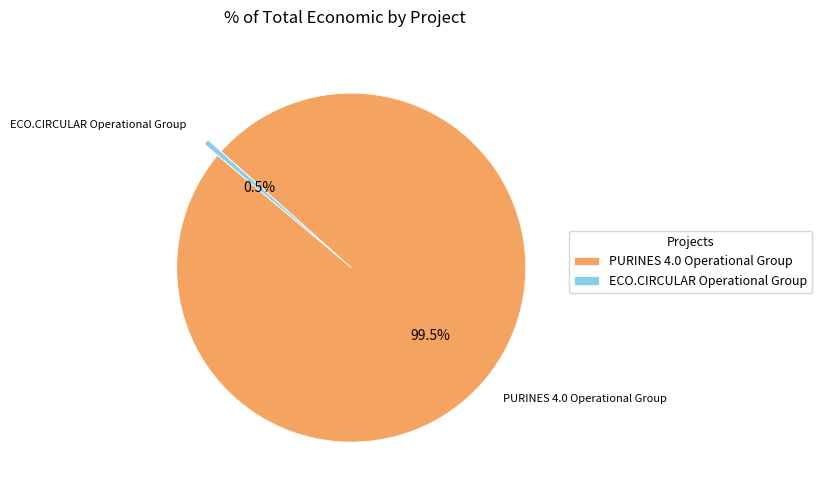

True or false: PURINES 4.0 Operational Group accounts for 89% of the total.

False